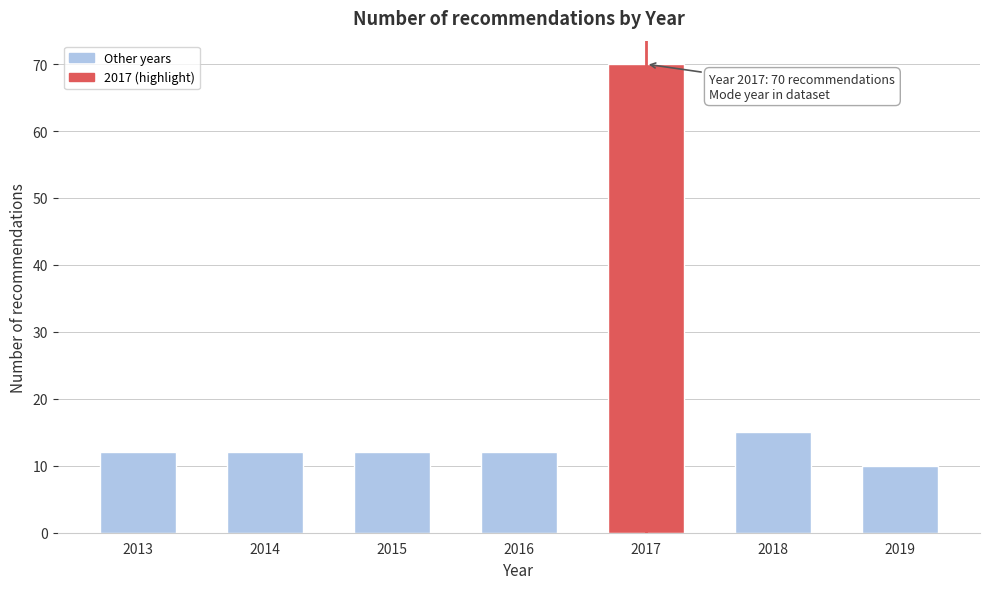

Reading left to right, transcribe all the data shown in this chart.

12	12	12	12	70	15	10